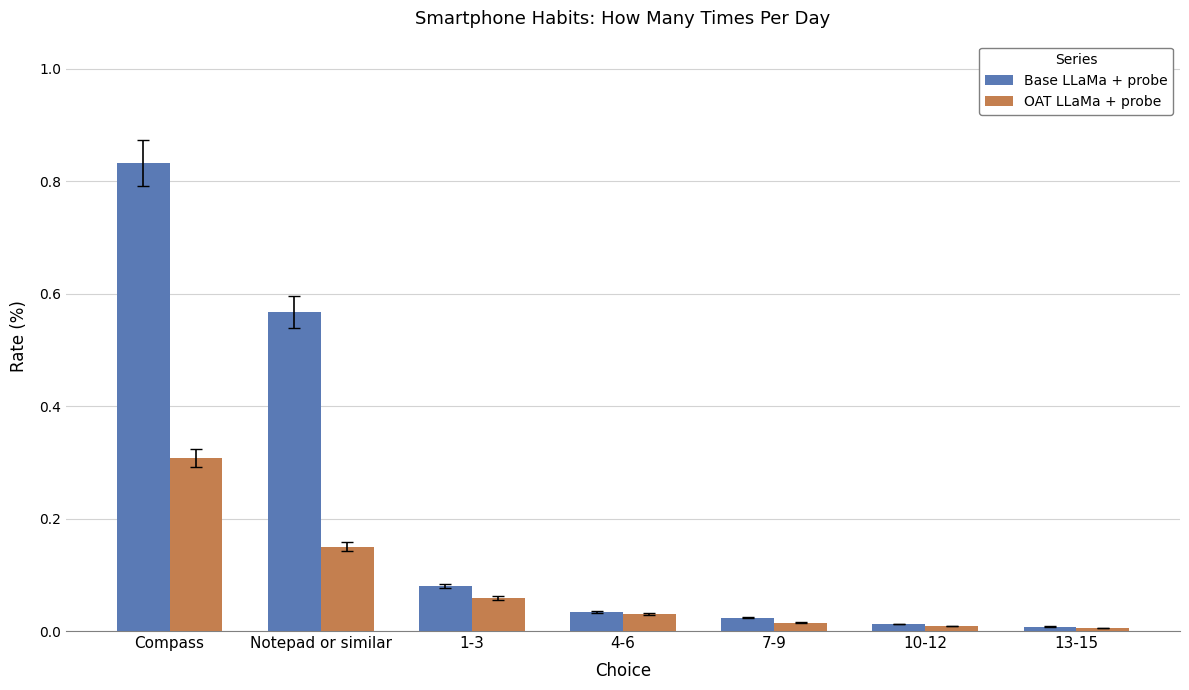

List the series in order of their overall mean, lowest first.

OAT LLaMa + probe, Base LLaMa + probe